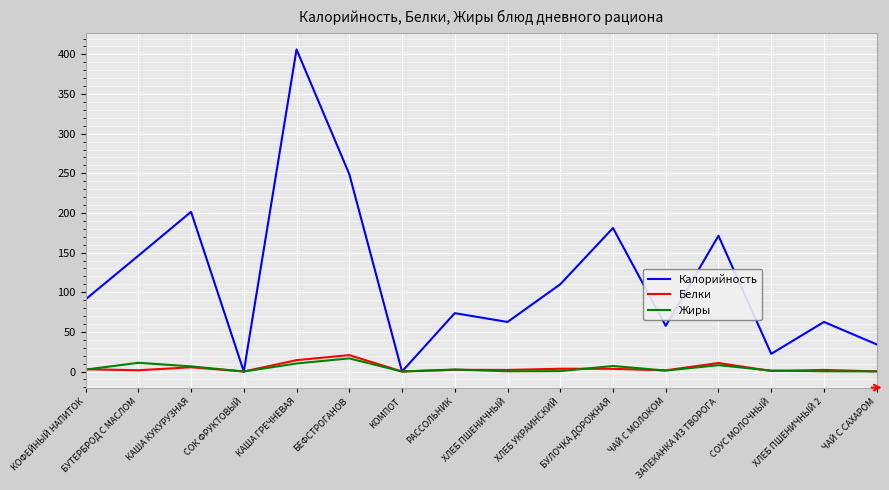

Which series has the largest total across all categories?

Калорийность